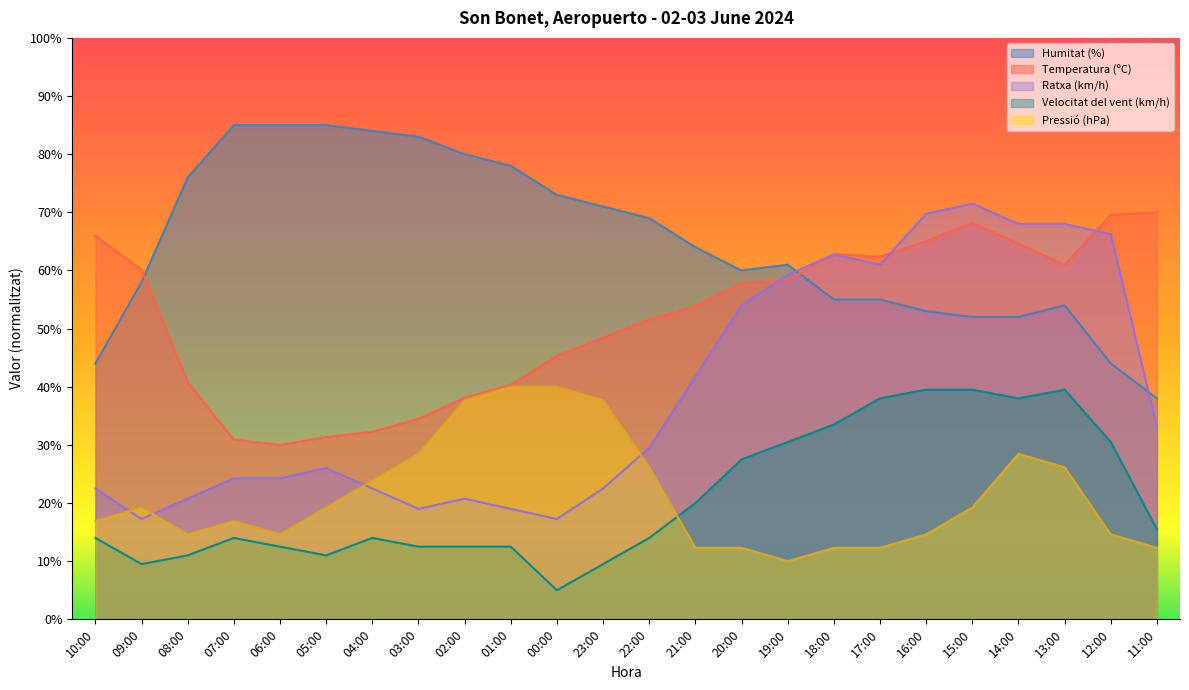

Rank the categories by Humitat (%) value from highest to lowest.

07:00, 06:00, 05:00, 04:00, 03:00, 02:00, 01:00, 08:00, 00:00, 23:00, 22:00, 21:00, 19:00, 20:00, 09:00, 18:00, 17:00, 13:00, 16:00, 15:00, 14:00, 10:00, 12:00, 11:00